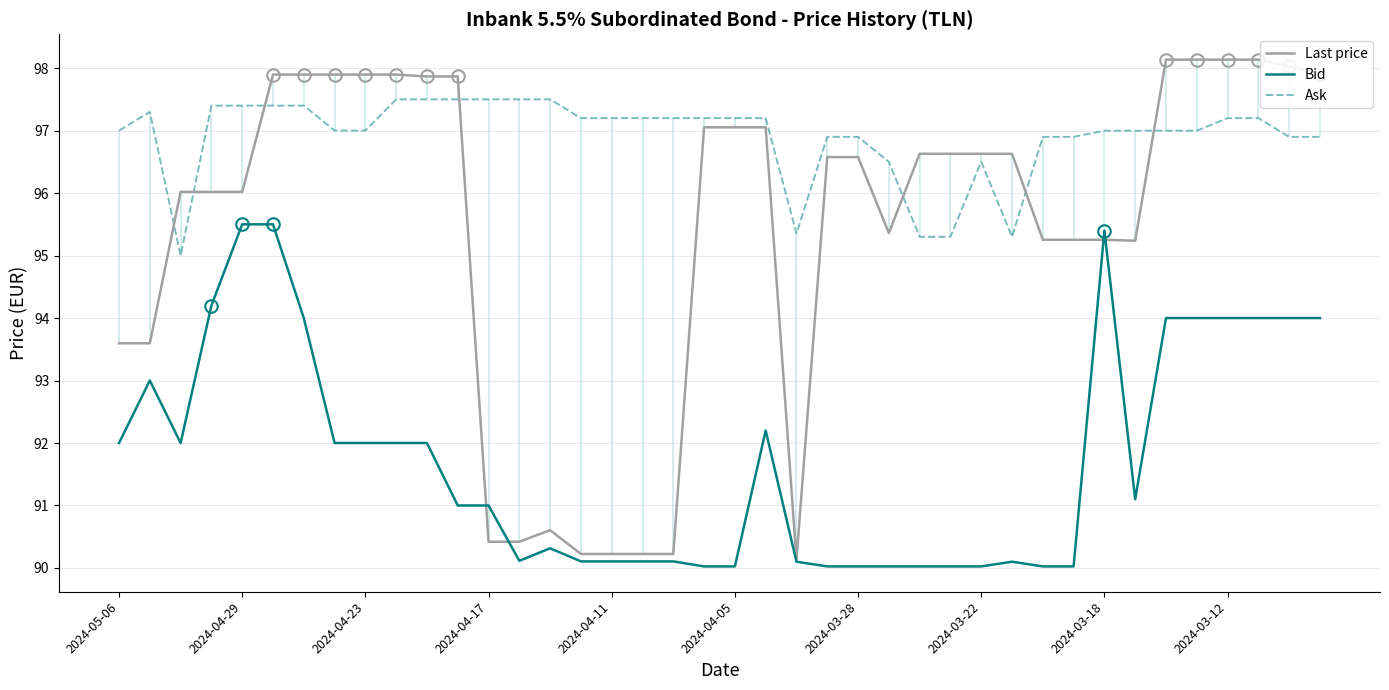

True or false: Bid and Last price cross at least once.

True